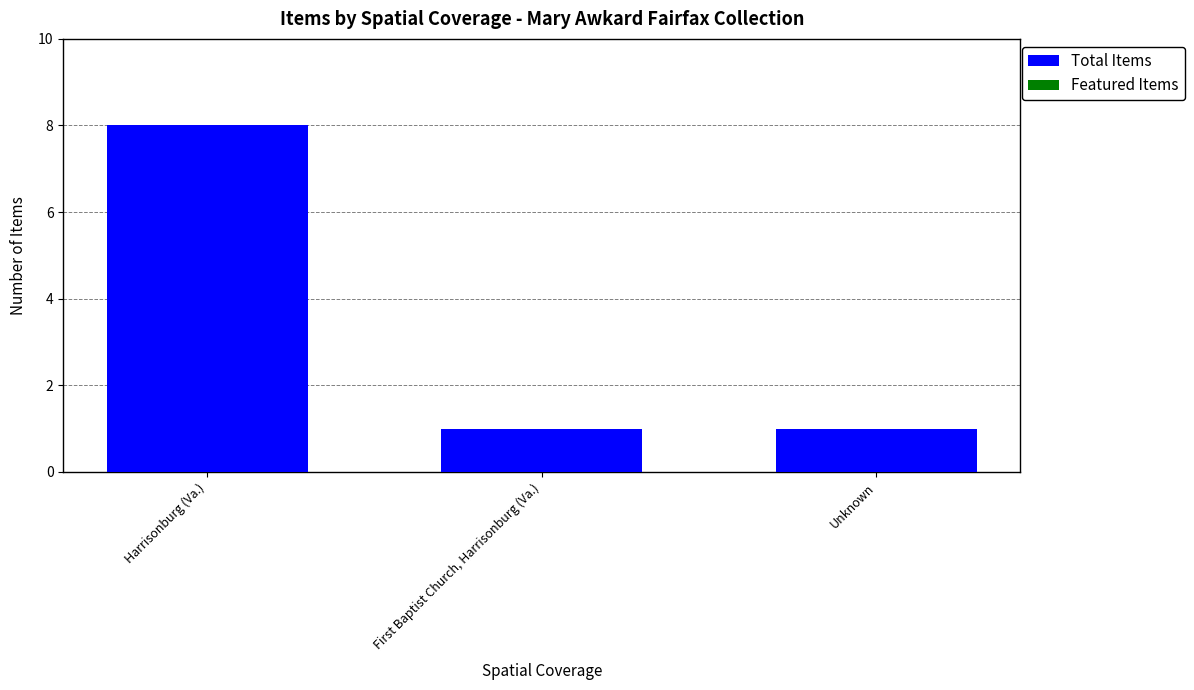

The chart shows a value of 8 at Harrisonburg (Va.). True or false?

True